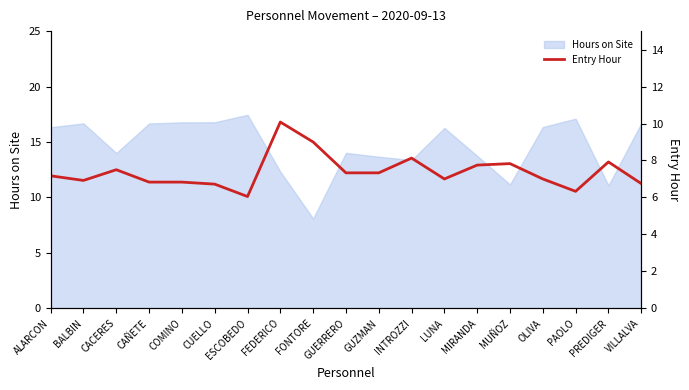

The value at CUELLO is 10.0. True or false?

False